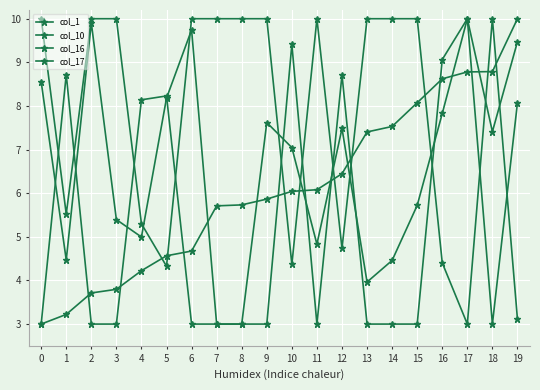

At 13, list the series in order from largest to smallest.

col_17, col_1, col_10, col_16